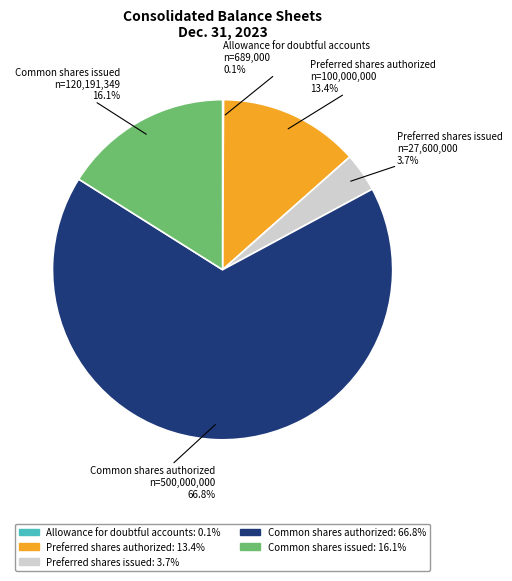

Which category accounts for the majority?

Common shares authorized